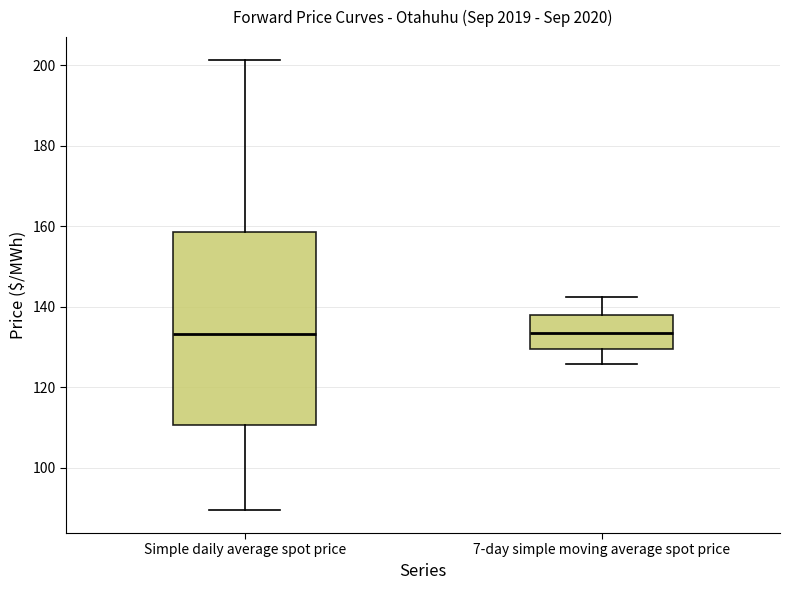

Reading left to right, read every box against the y-axis: the position of its median line, the range the box covers, and the ends of its whiskers. The values are not printed on the chart, so give them approximately, as read against the axis.

Simple daily average spot price: median 134, box 110 to 158, whiskers 90 to 202
7-day simple moving average spot price: median 134, box 130 to 138, whiskers 126 to 142